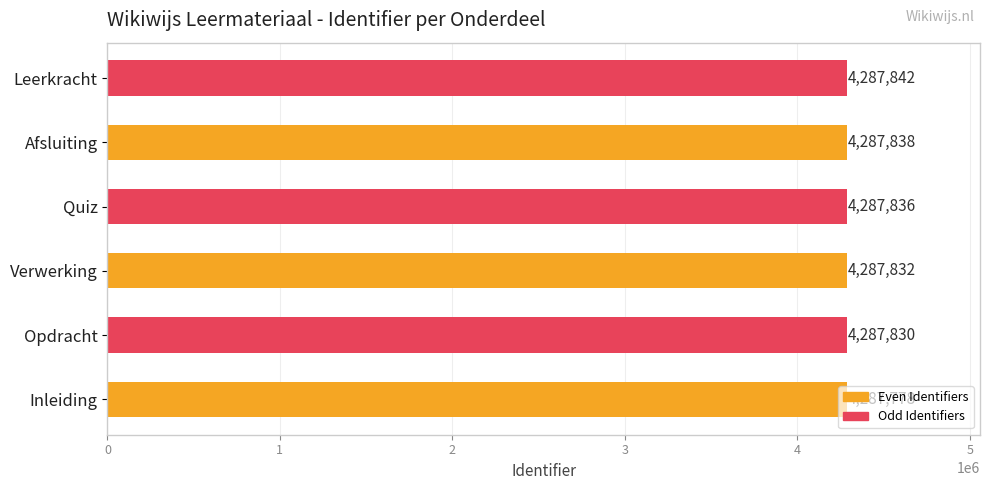

What is the sum of all values?

25726956